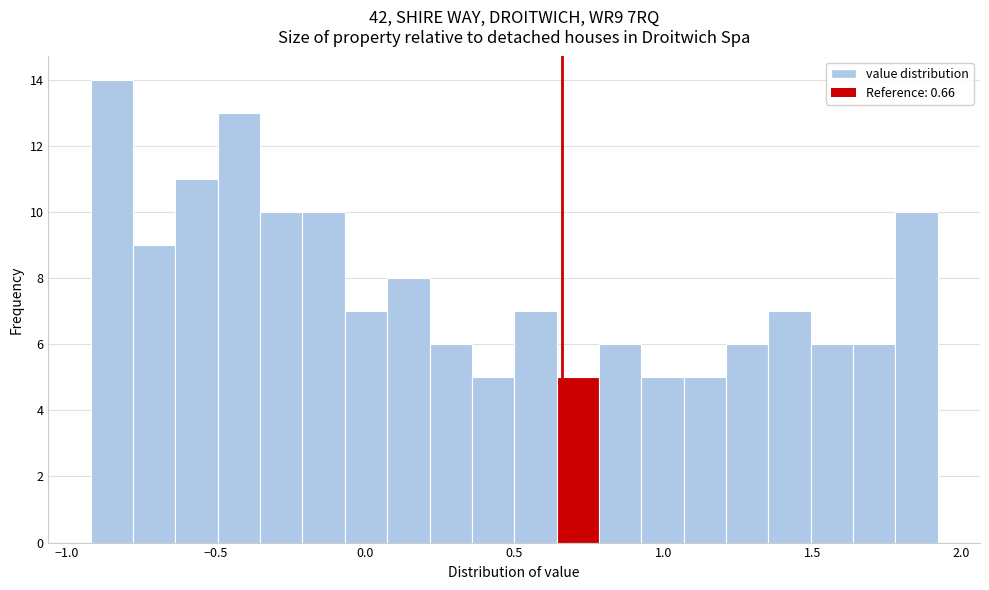

Around what value on the x-axis is the tallest bar? Give the approximate position of its centre, as read against the axis.

-0.85